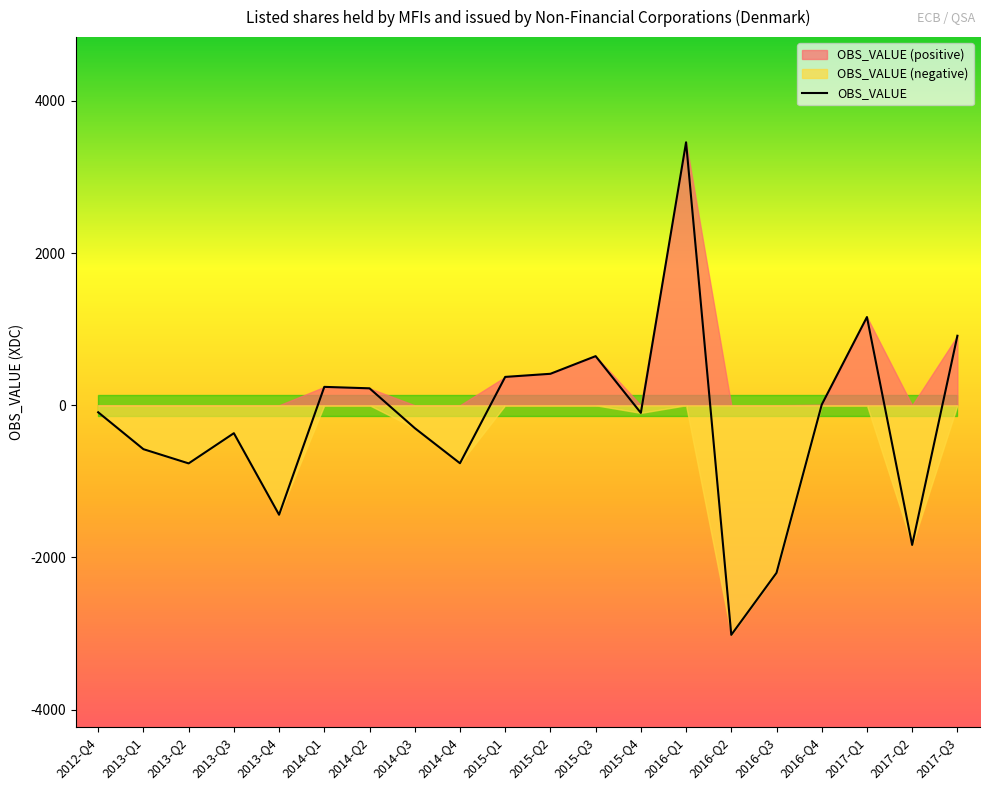

The chart shows a value of -577 at 2013-Q1. True or false?

True